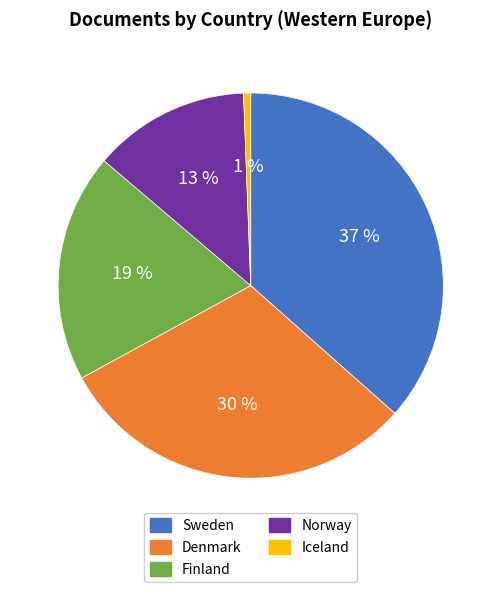

The Iceland slice represents 11% of the pie. True or false?

False